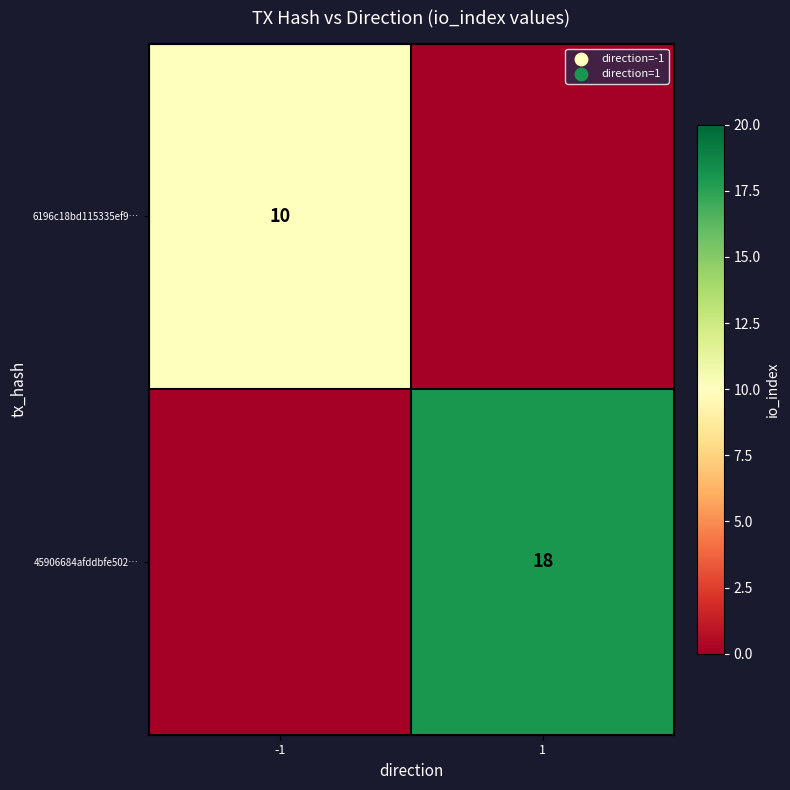

True or false: 45906684afddbfe502… has a value of 31 at 1.

False